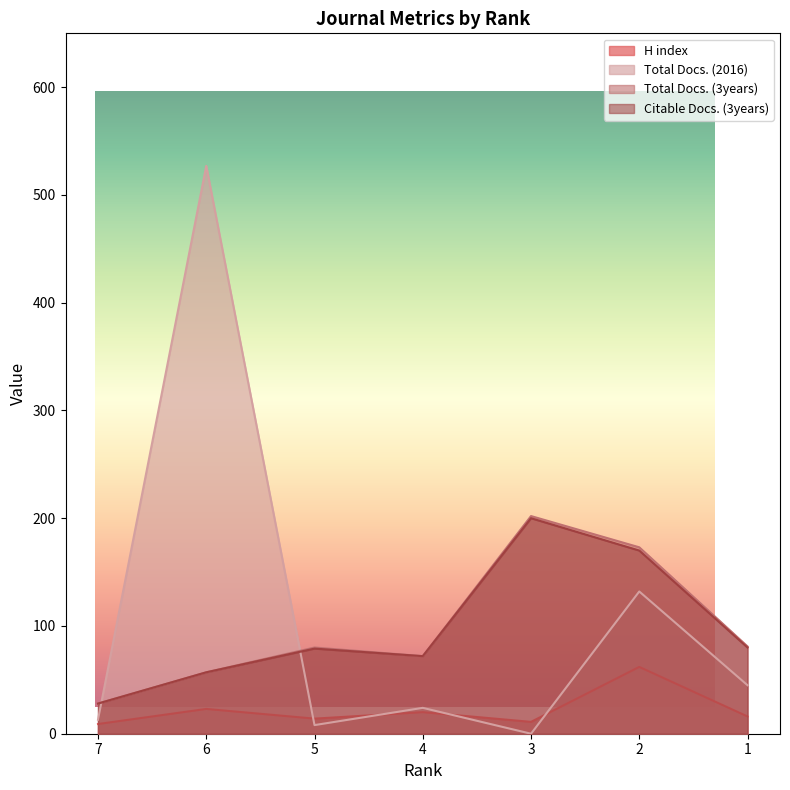

Between 7 and 1, which is larger?

1